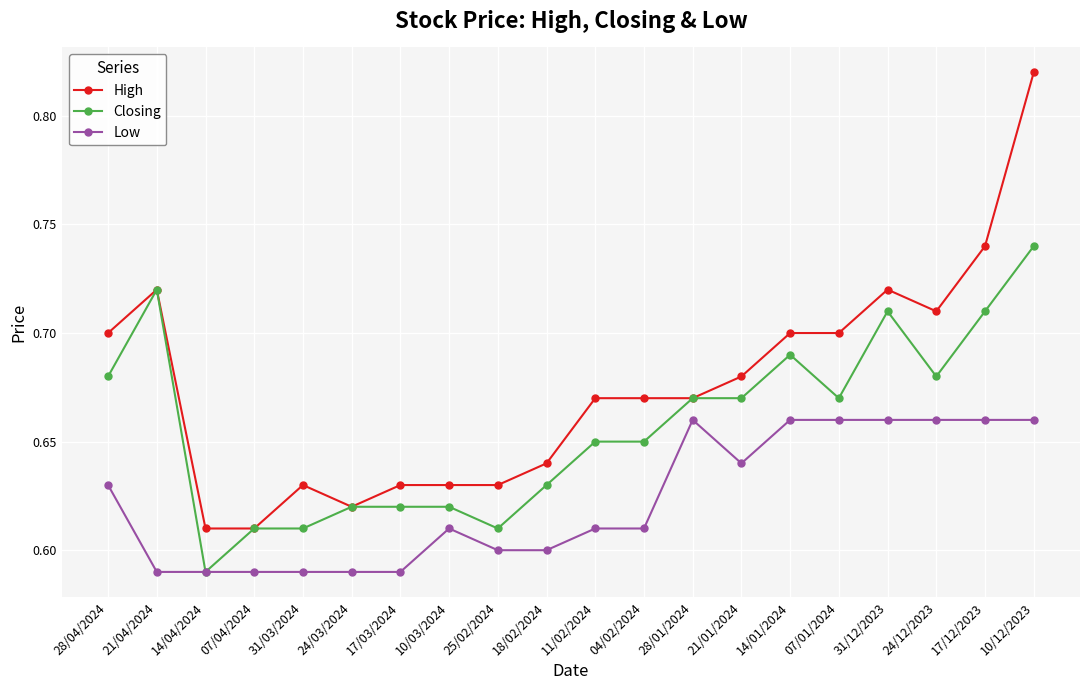

At how many categories does at least one series exceed 0?

20